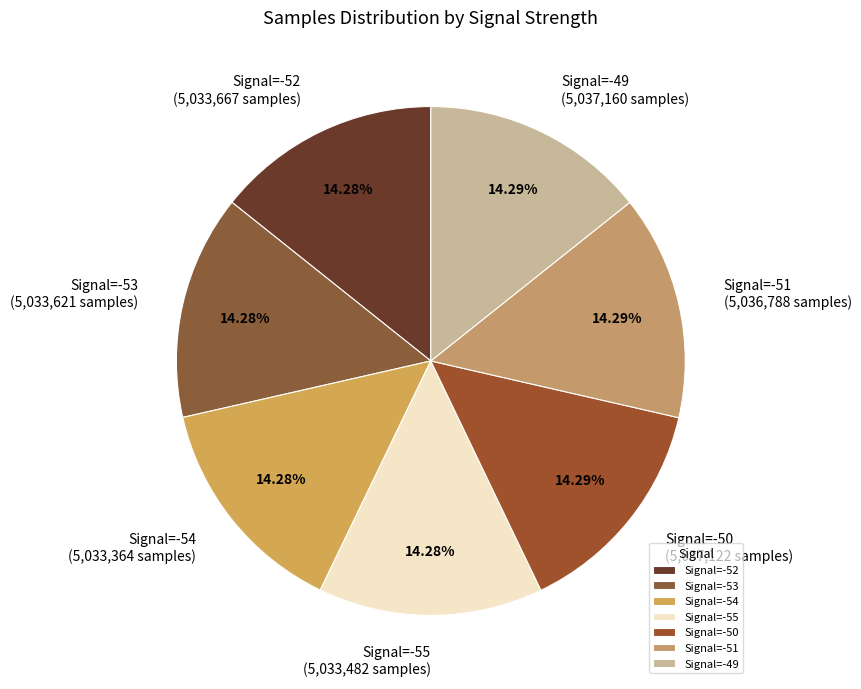

What is the ratio of the value at Signal=-53 to the value at Signal=-52?

1.0